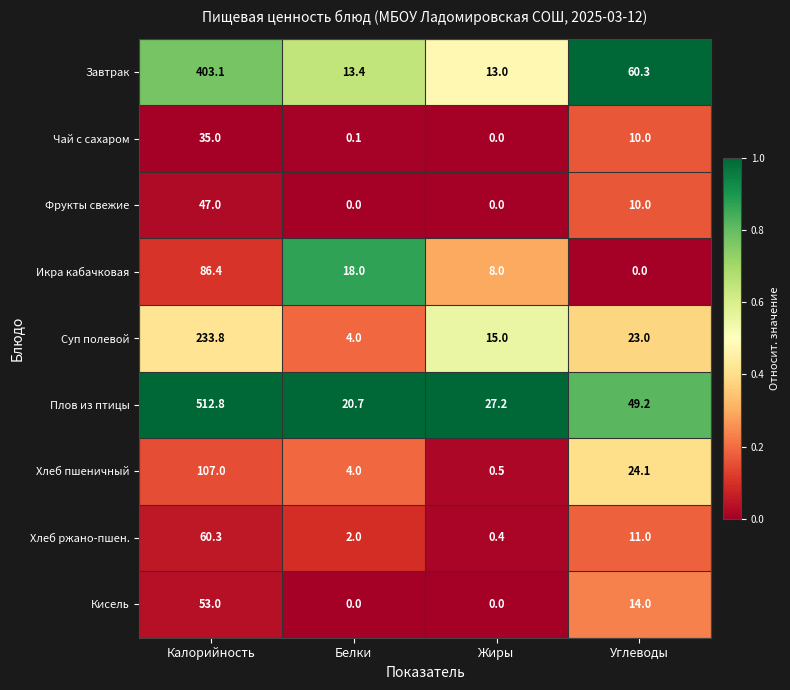

What is the total value across all series at Жиры?

64.1